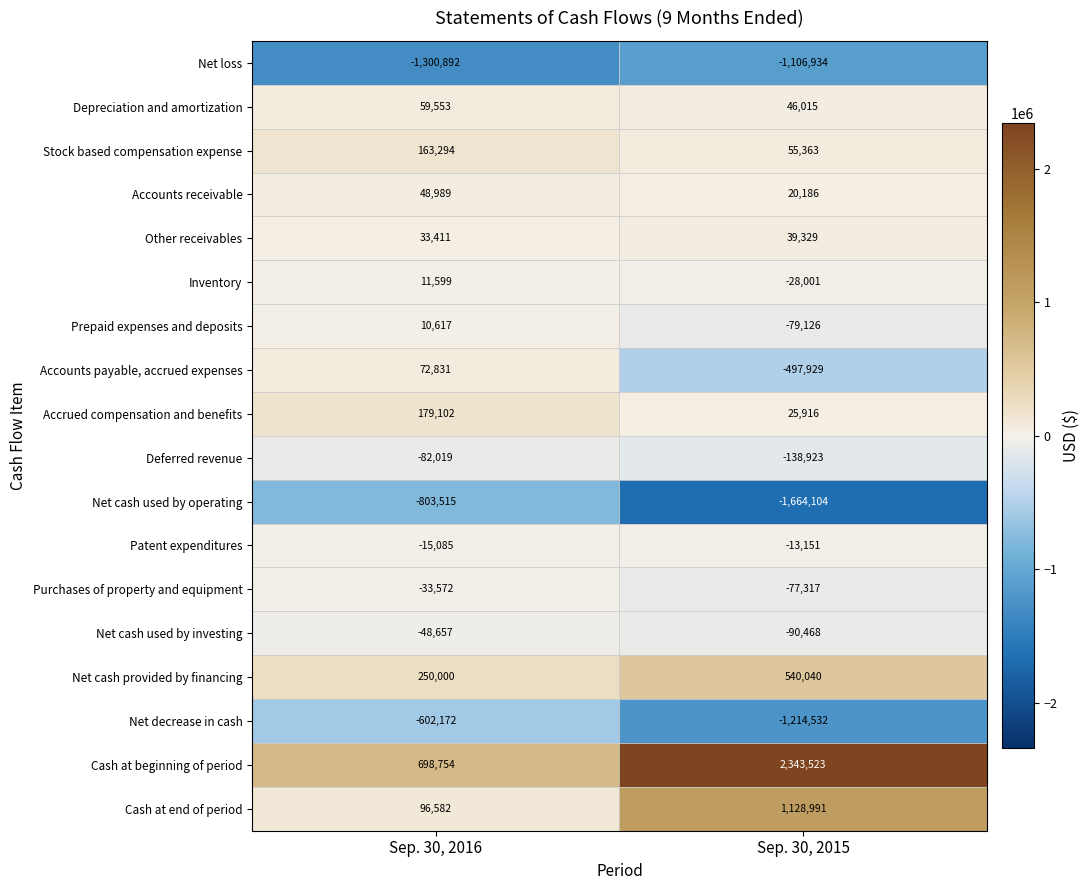

What is the difference between the highest and lowest values at Sep. 30, 2016?

1999646